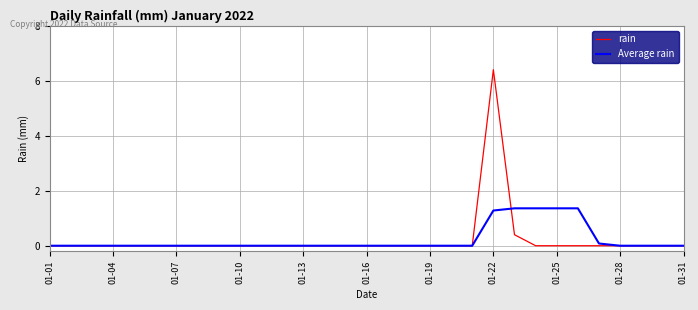

What is the maximum value shown in the chart?

6.4